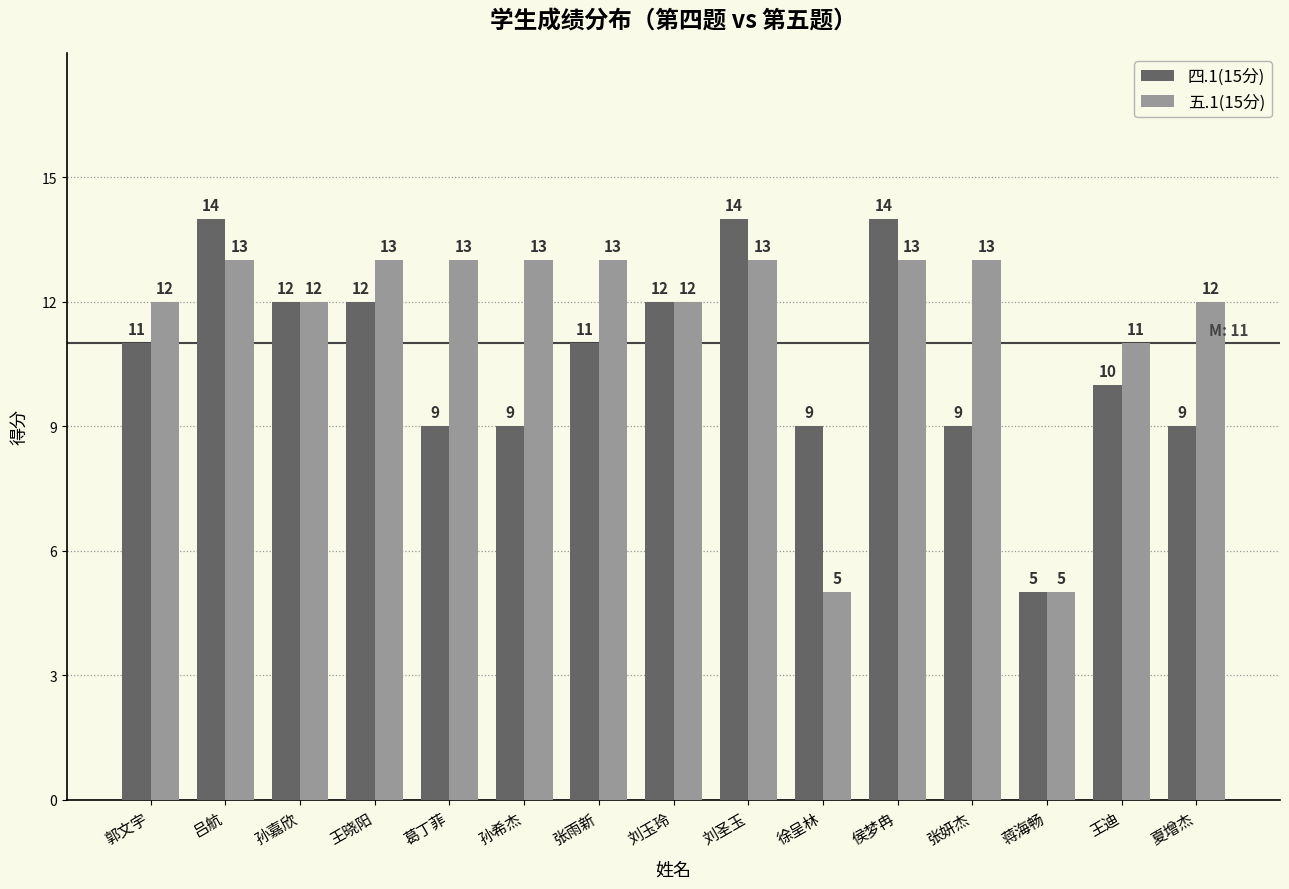

What is the lowest value of the 四.1(15分) series?

5